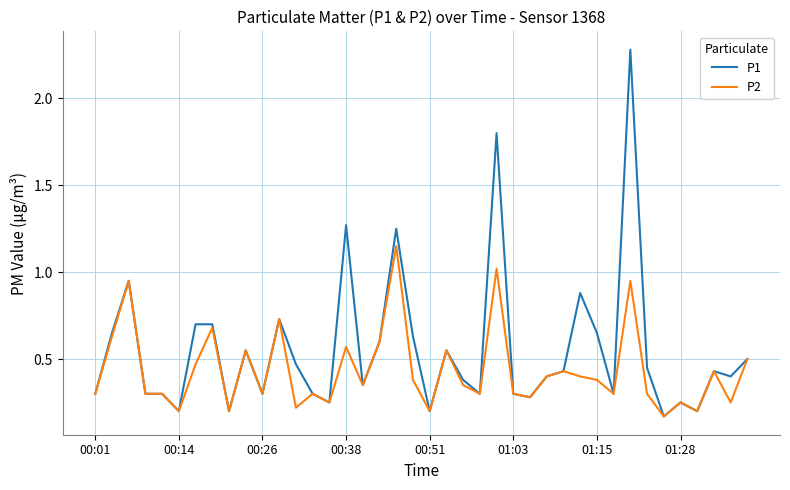

How many lines are shown in the chart?

2